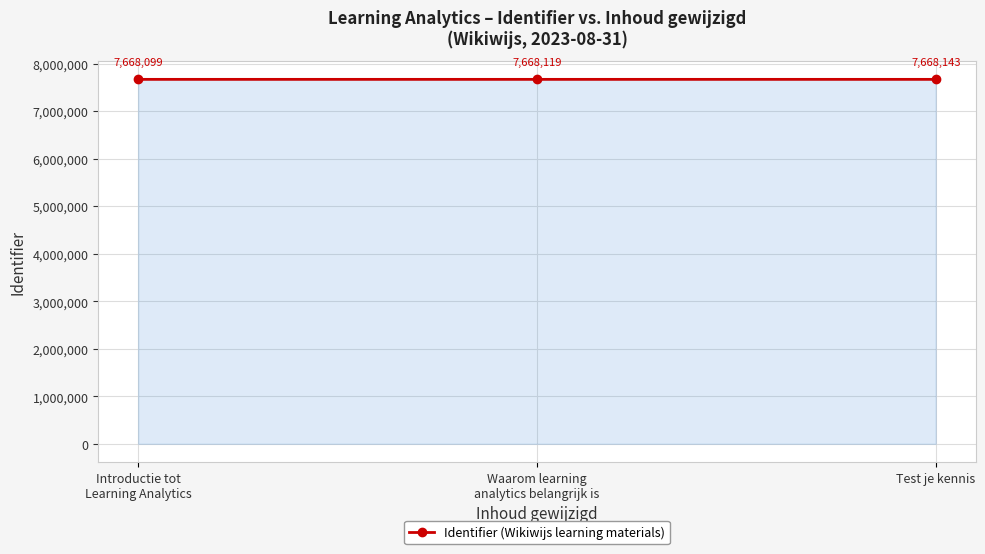

What is the sum of all values?

23004361